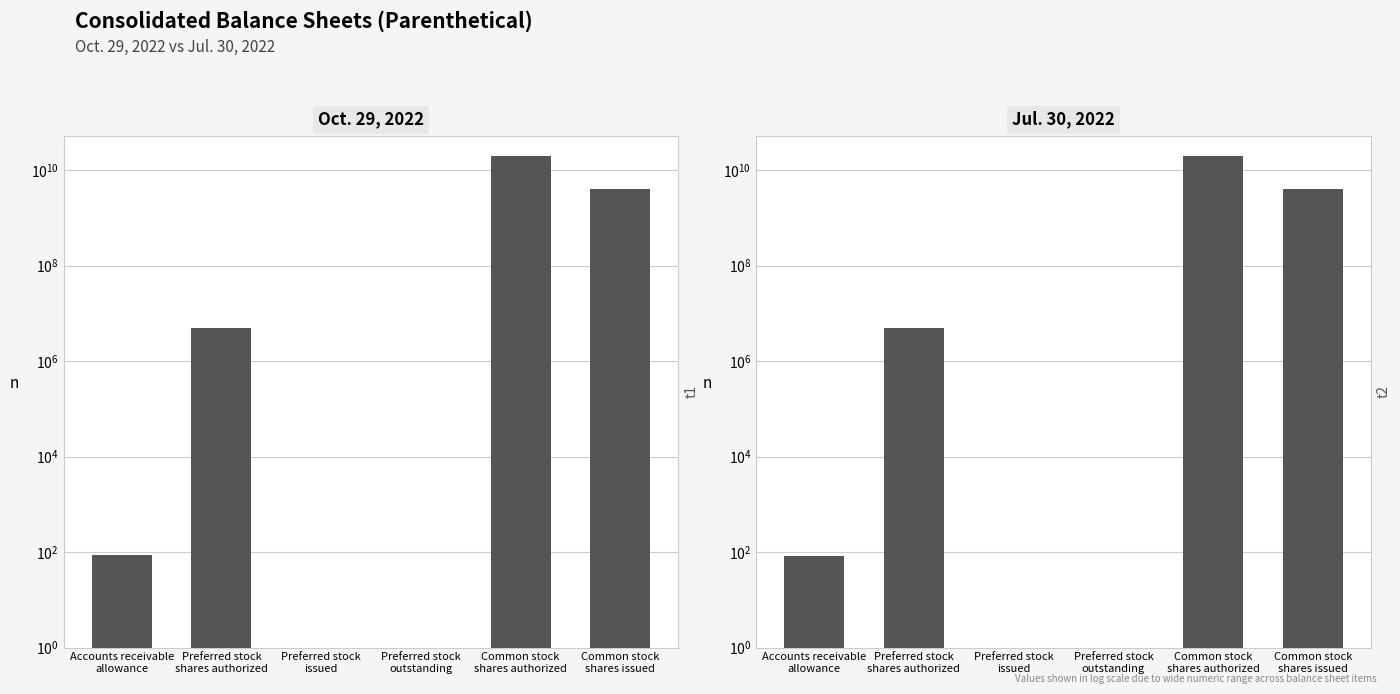

Does the chart contain any negative values?

No